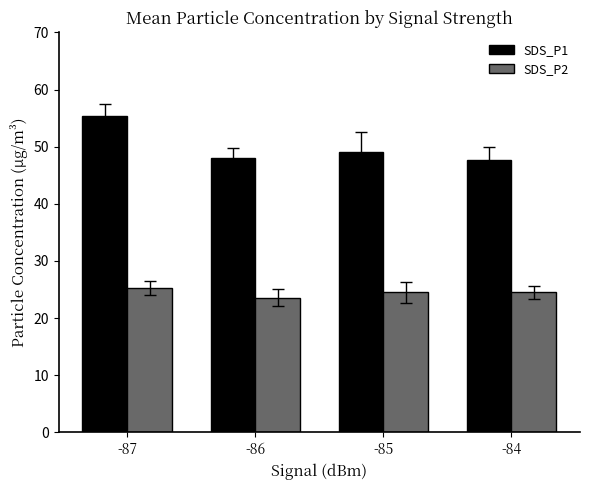

How many groups of bars are there?

4